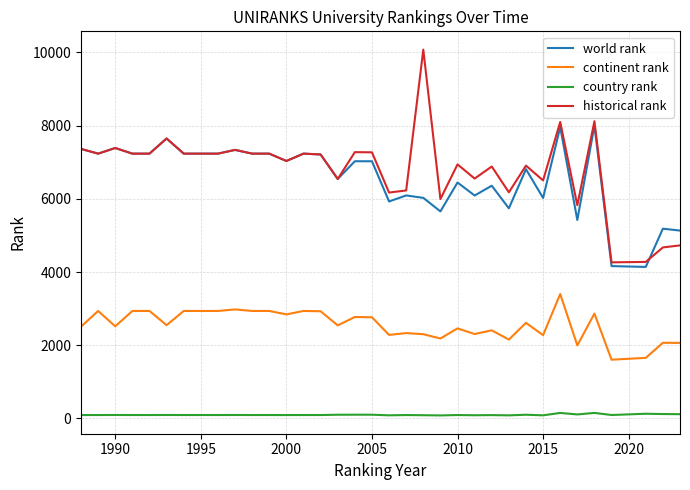

True or false: historical rank and continent rank intersect in this chart.

False